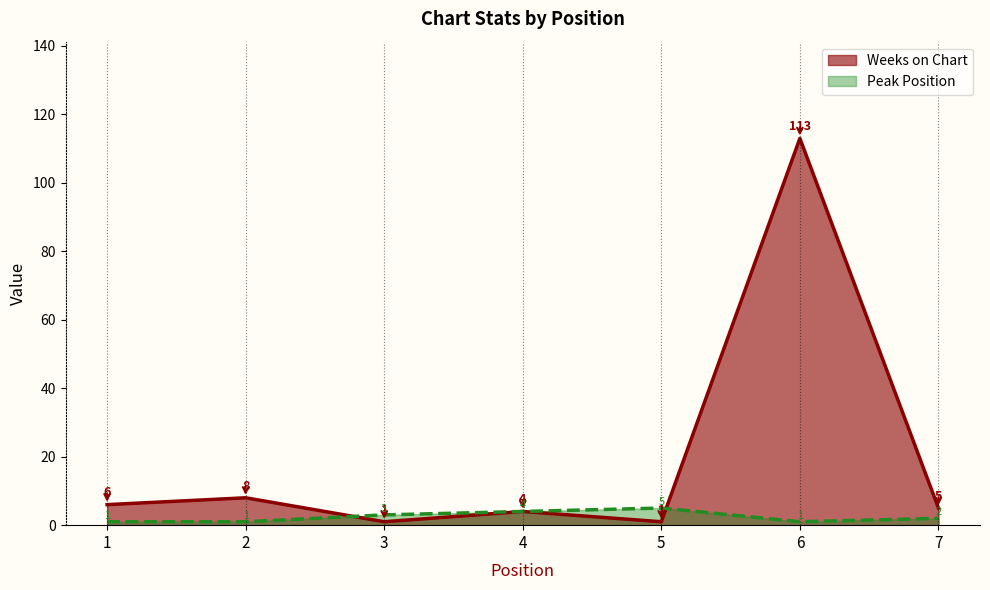

At which label does Weeks on Chart reach its minimum?

3